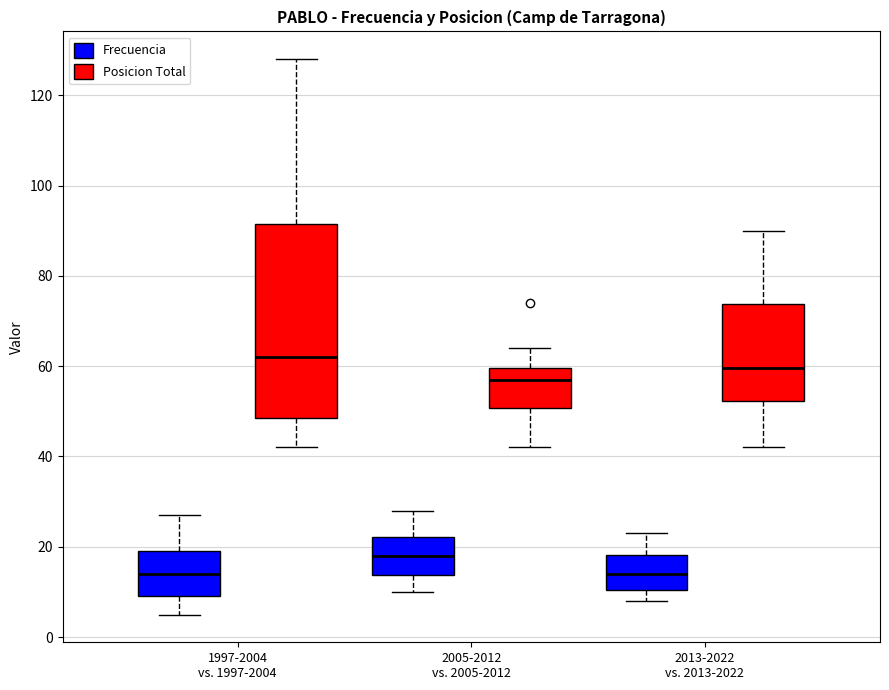

Reading left to right, transcribe this box plot: for each box, give where its median line is, the range the box spans, and where its two whiskers end, as read against the y-axis. The values are not printed on the chart, so give them approximately, as read against the axis.

1997-2004 vs. 1997-2004 (Frecuencia): median 14, box 10 to 20, whiskers 6 to 28
1997-2004 vs. 1997-2004 (Posicion Total): median 62, box 48 to 92, whiskers 42 to 128
2005-2012 vs. 2005-2012 (Frecuencia): median 18, box 14 to 22, whiskers 10 to 28
2005-2012 vs. 2005-2012 (Posicion Total): median 58, box 50 to 60, whiskers 42 to 64
2013-2022 vs. 2013-2022 (Frecuencia): median 14, box 10 to 18, whiskers 8 to 24
2013-2022 vs. 2013-2022 (Posicion Total): median 60, box 52 to 74, whiskers 42 to 90